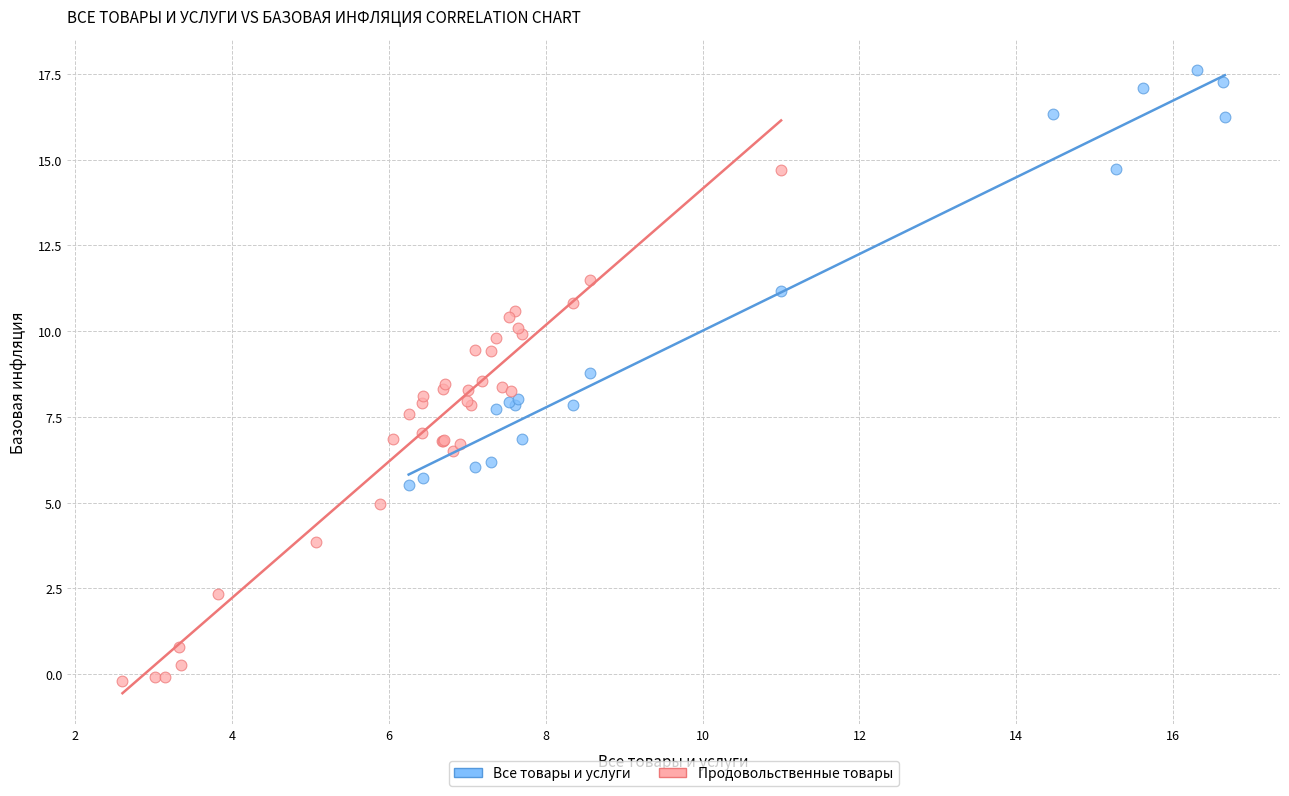

Which series contains the lowest Y value?

Продовольственные товары